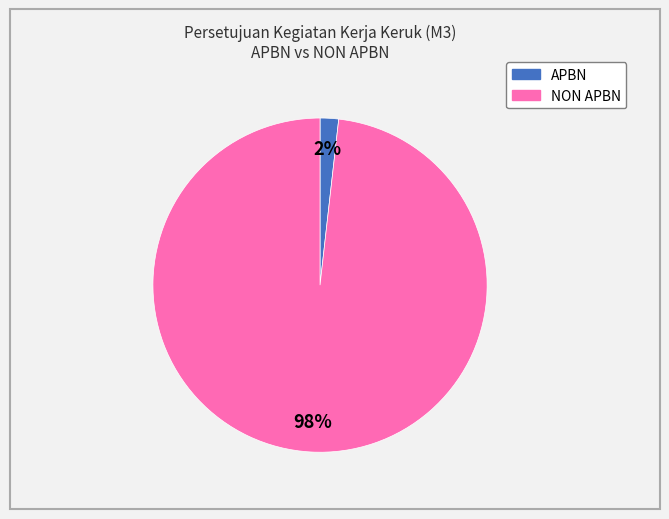

Is there any slice that represents more than half of the pie?

Yes